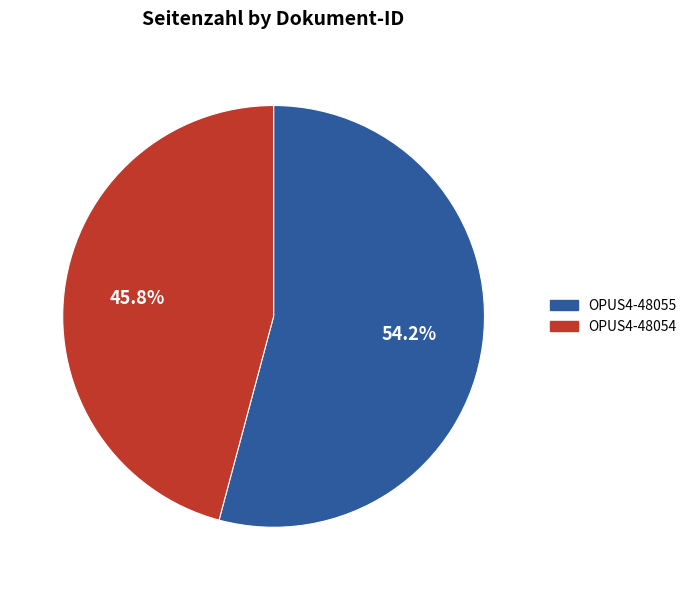

Is there any slice that represents more than half of the pie?

Yes